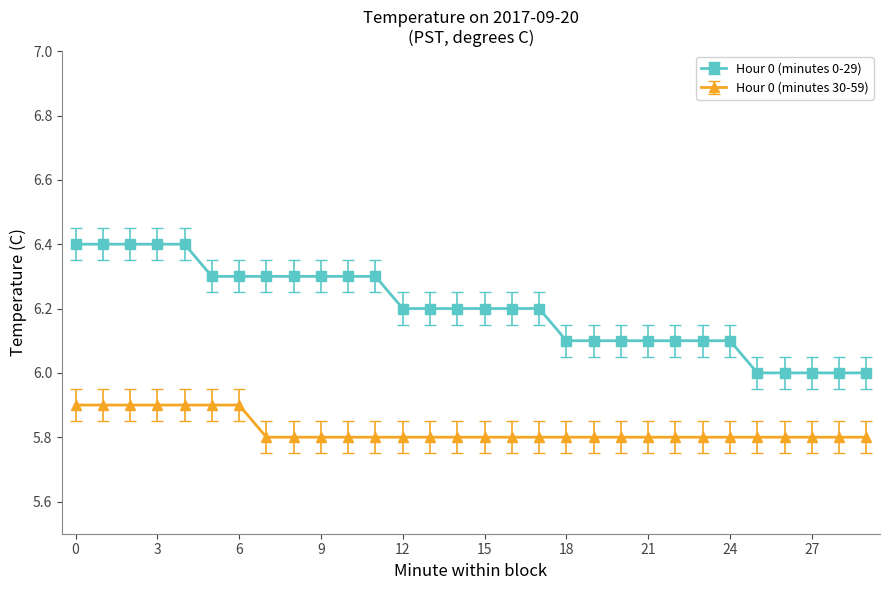

What is the lowest value of the Hour 0 (minutes 30-59) series?

5.8